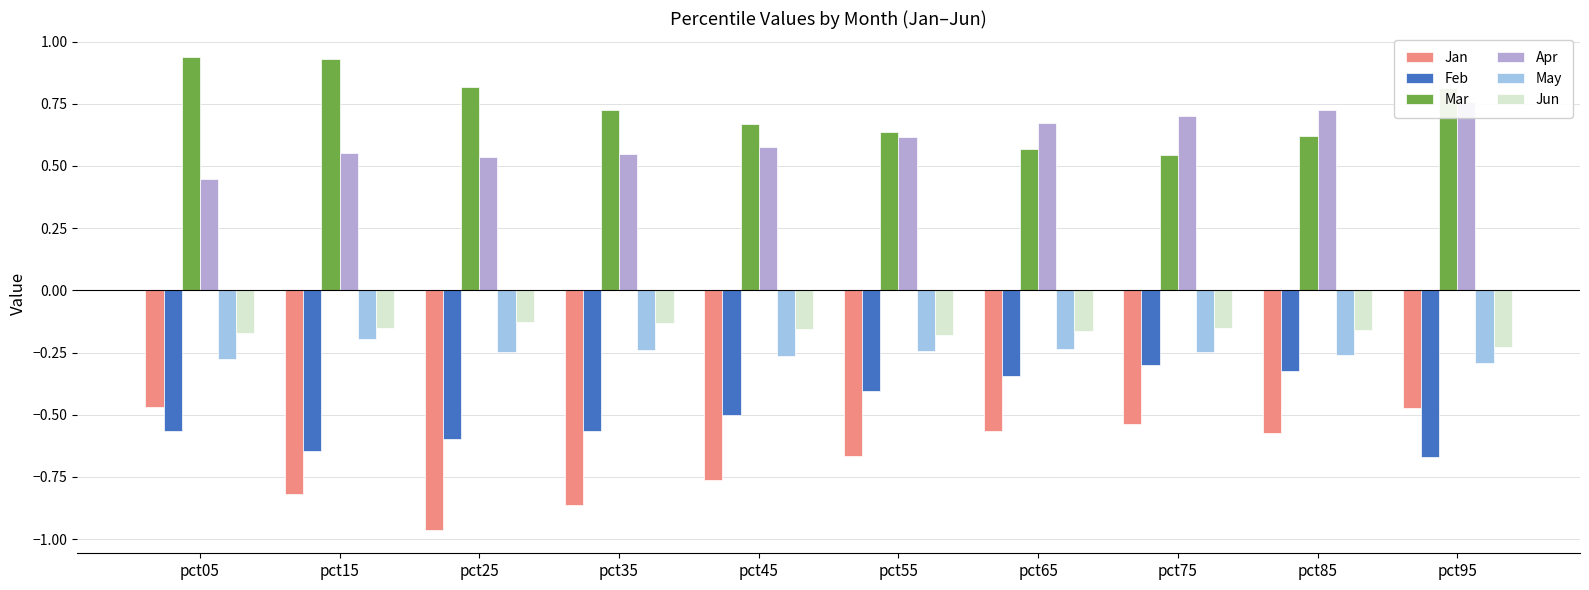

At which category is the sum across all series the highest?

pct85